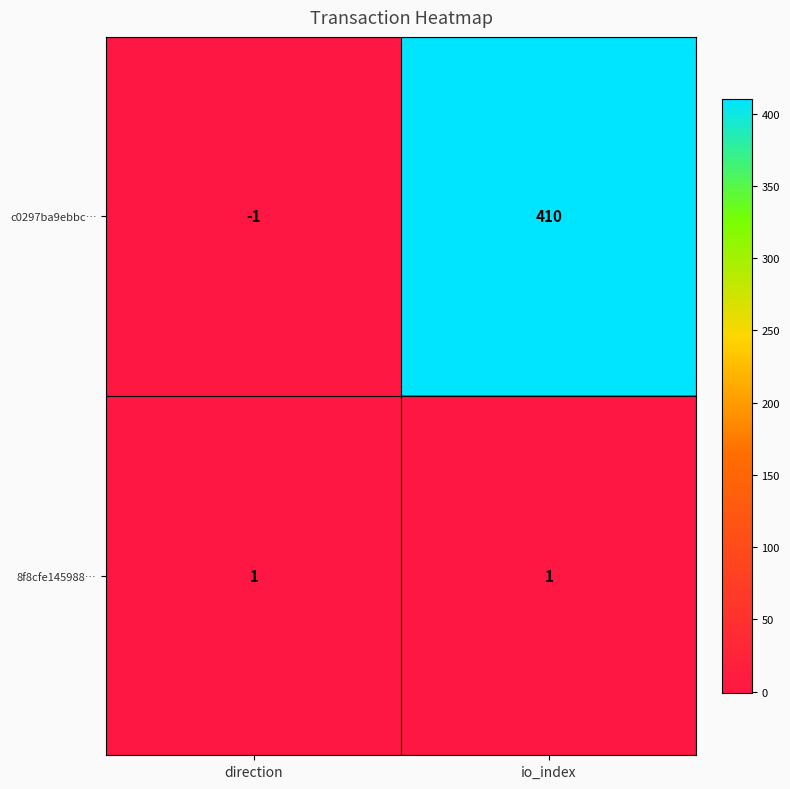

The value of 8f8cfe145988… at direction is 0. True or false?

False